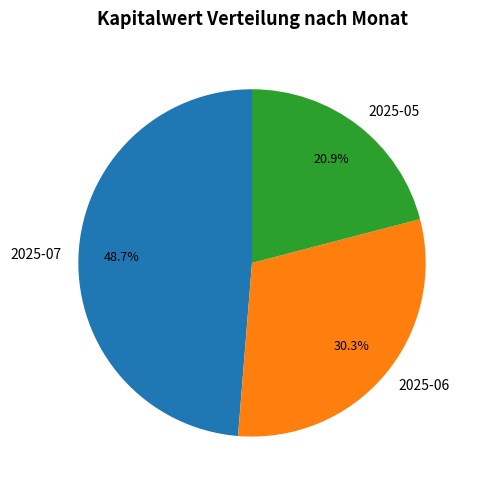

Does 2025-05 account for over 50% of the chart?

No